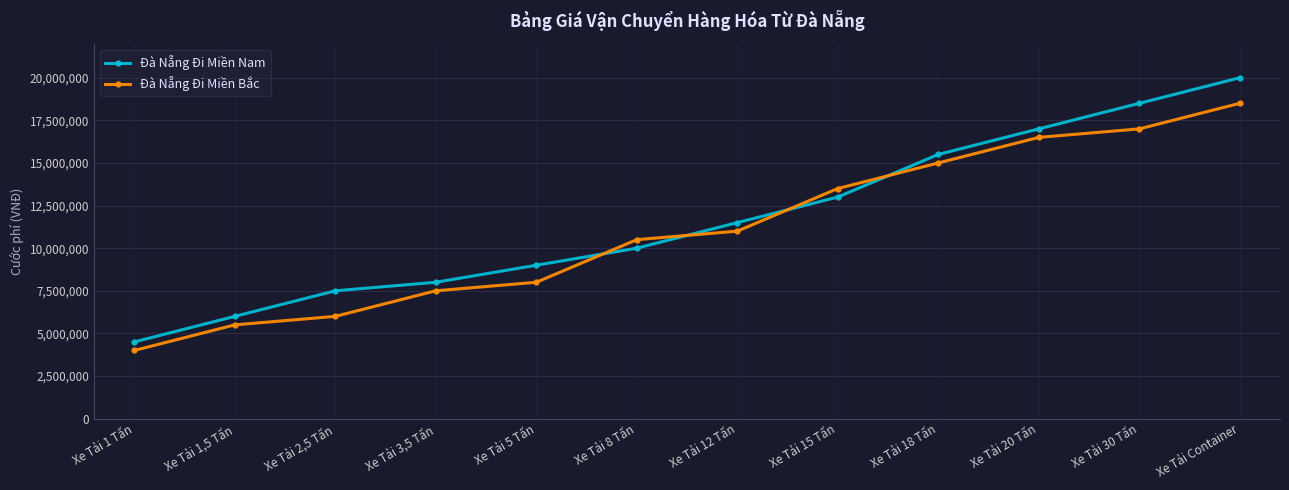

What is the lowest value of the Đà Nẵng Đi Miền Nam series?

4500000